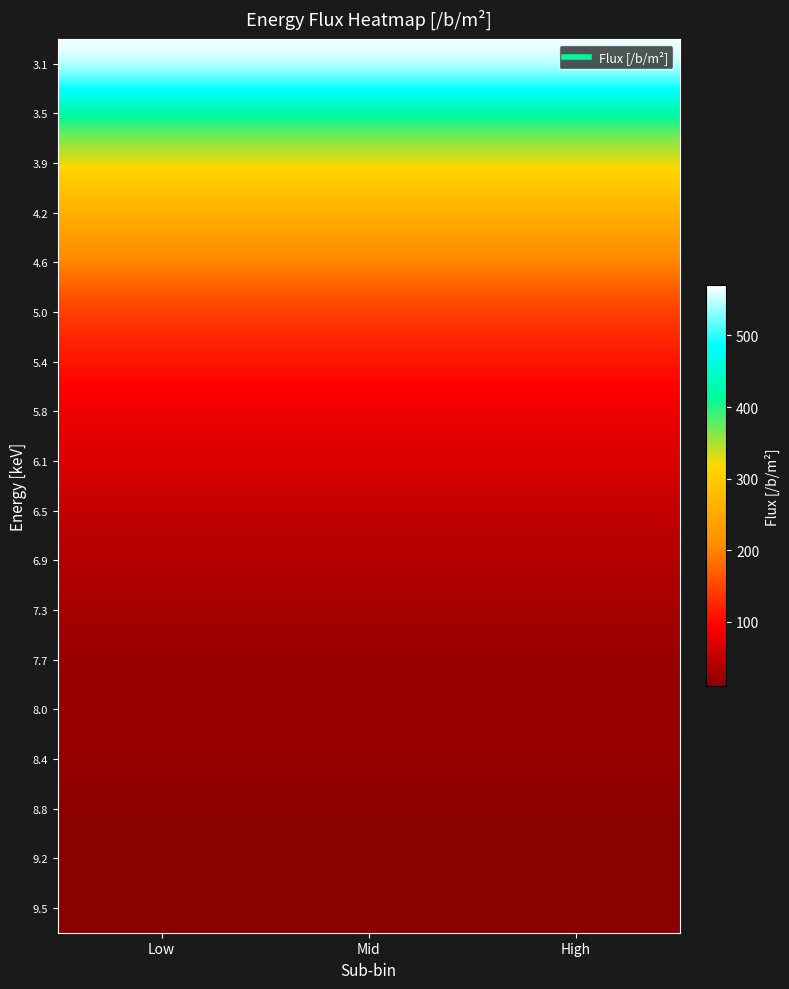

Reading left to right, extract all data points from this chart.

3.1: Low=570	Mid=570	High=570
3.5: Low=410	Mid=410	High=410
3.9: Low=320	Mid=320	High=320
4.2: Low=260	Mid=260	High=260
4.6: Low=200	Mid=200	High=200
5.0: Low=140	Mid=140	High=140
5.4: Low=110	Mid=110	High=110
5.8: Low=80	Mid=80	High=80
6.1: Low=70	Mid=70	High=70
6.5: Low=50	Mid=50	High=50
6.9: Low=40	Mid=40	High=40
7.3: Low=30	Mid=30	High=30
7.7: Low=20	Mid=20	High=20
8.0: Low=20	Mid=20	High=20
8.4: Low=20	Mid=20	High=20
8.8: Low=10	Mid=10	High=10
9.2: Low=10	Mid=10	High=10
9.5: Low=10	Mid=10	High=10